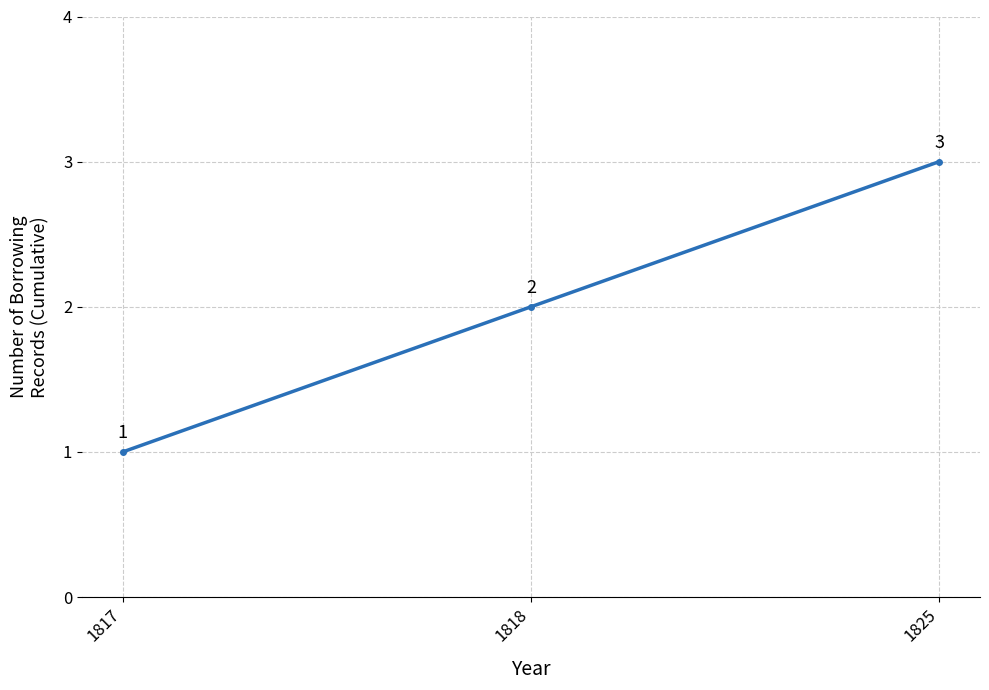

The chart shows a value of 2 at 1818. True or false?

True